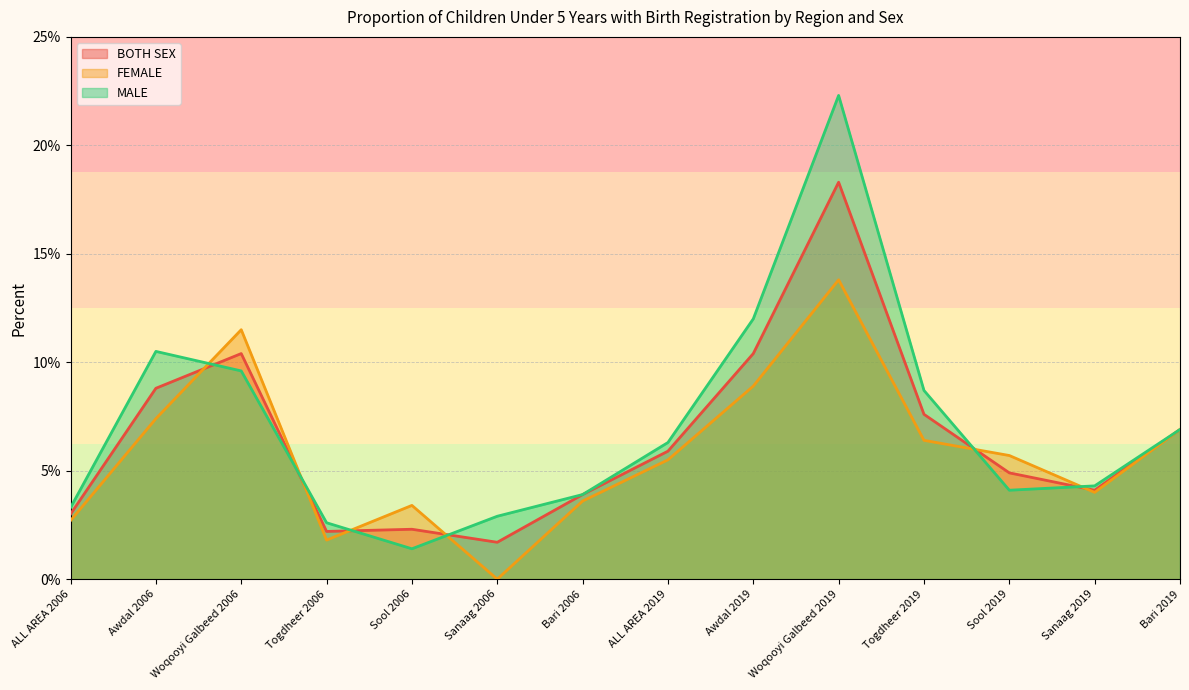

Which series has the widest spread of values?

MALE